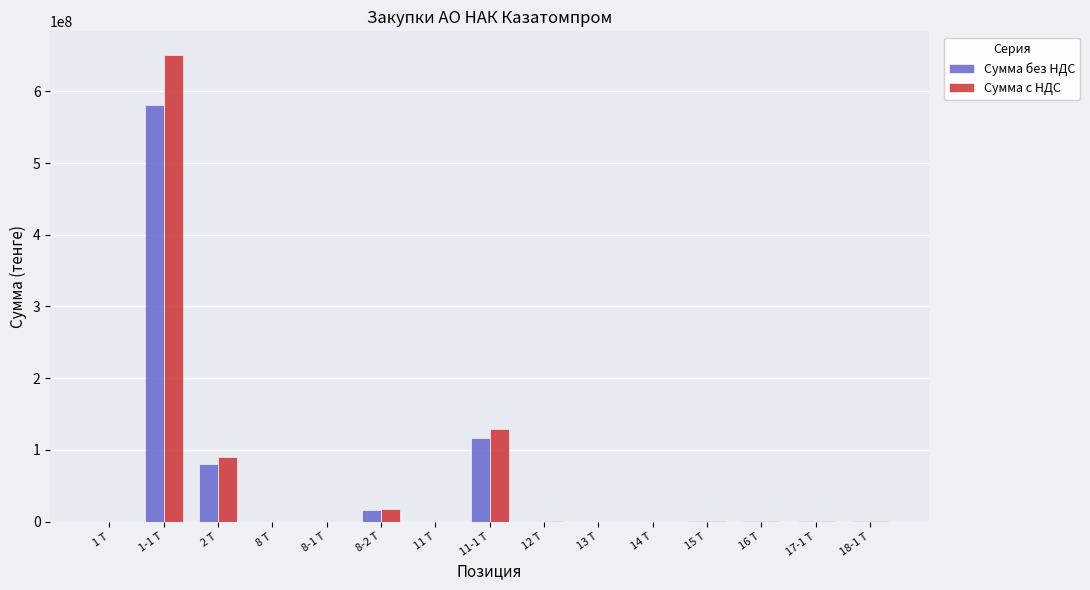

What is the sum of all Сумма без НДС values?

794962555.1